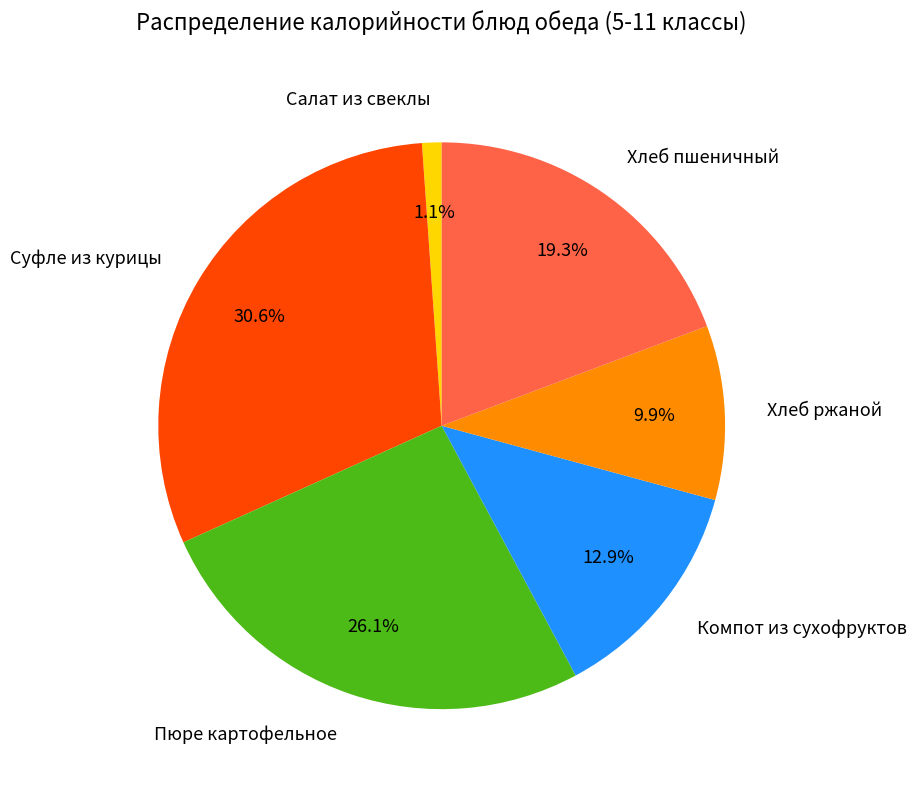

Between Компот из сухофруктов and Хлеб пшеничный, which is larger?

Хлеб пшеничный